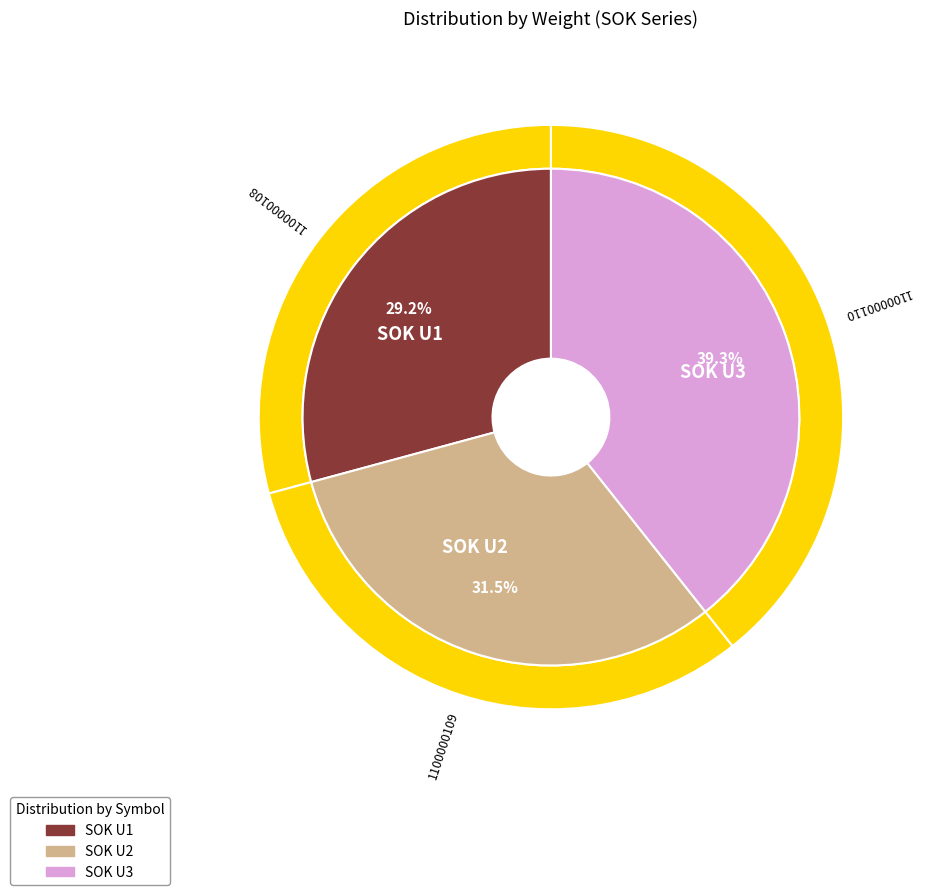

Combined, what portion of the pie is SOK U1 and SOK U2?

60.7%